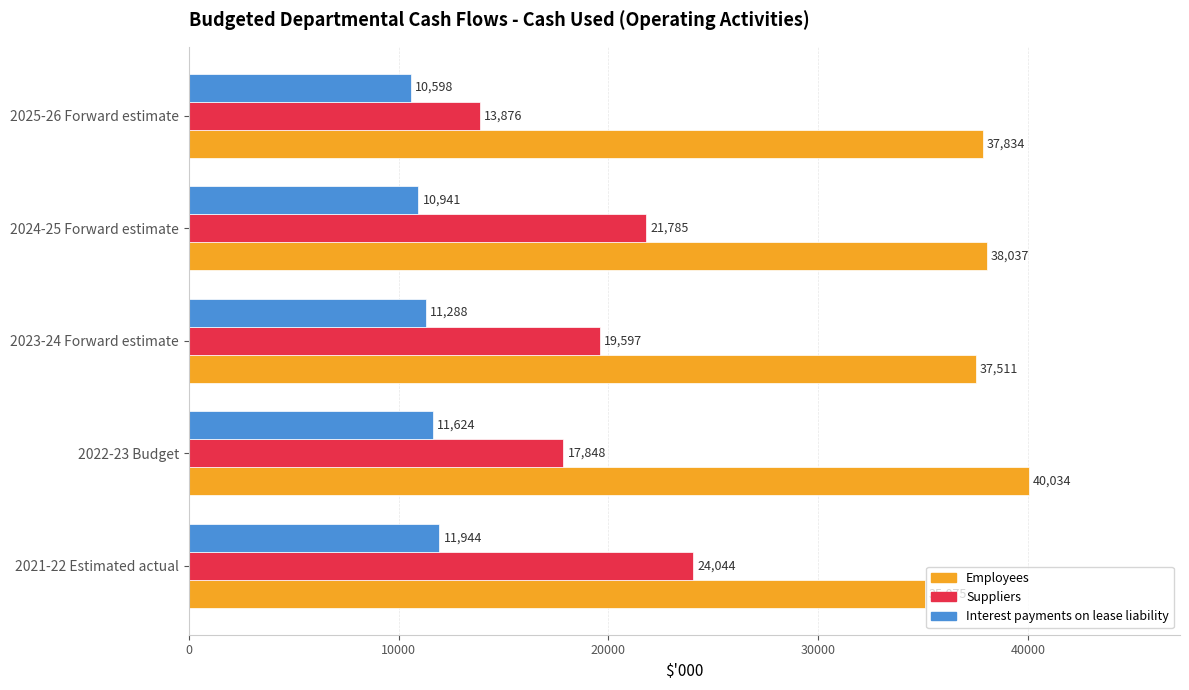

What is the difference between the highest and lowest values at 2024-25 Forward estimate?

27096